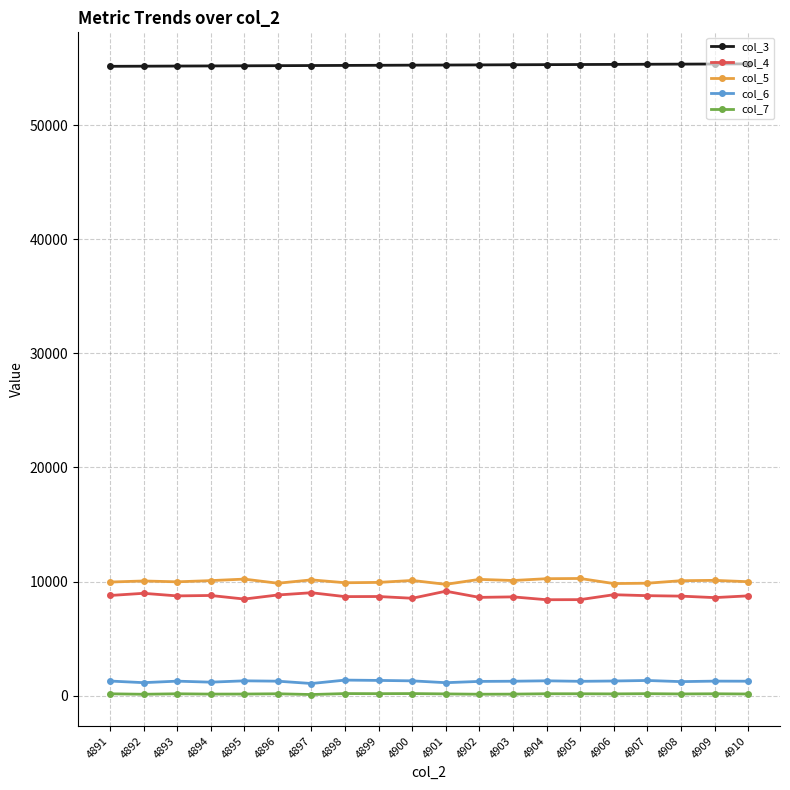

Is it true that col_4 equals 8655 at 4903?

True